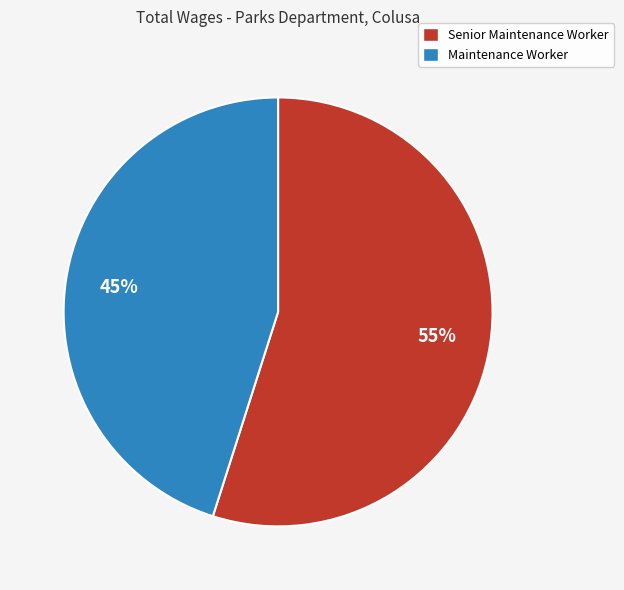

Do Senior Maintenance Worker and Maintenance Worker together represent more than half of the pie?

Yes